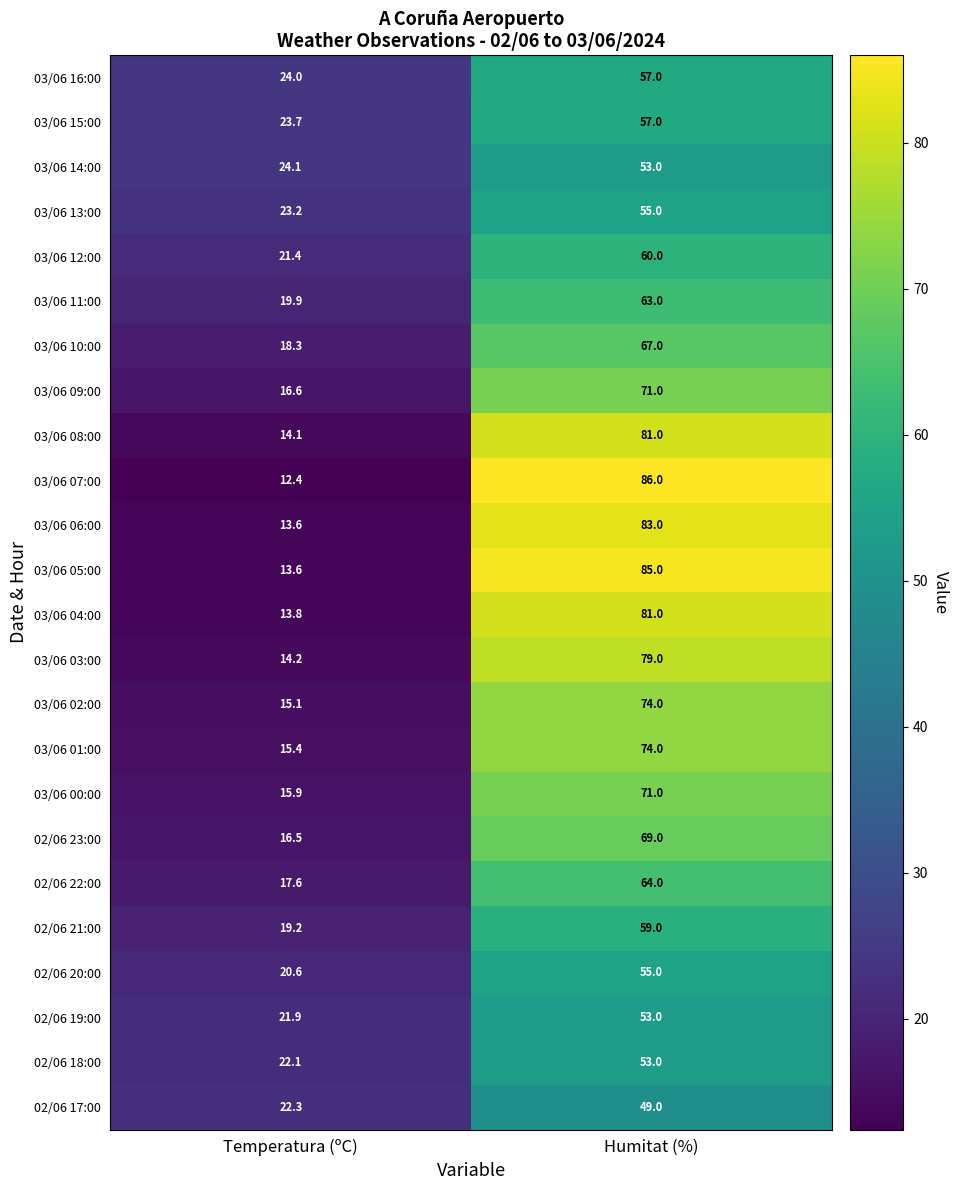

Rank the categories by 03/06 03:00 value from lowest to highest.

Temperatura (ºC), Humitat (%)